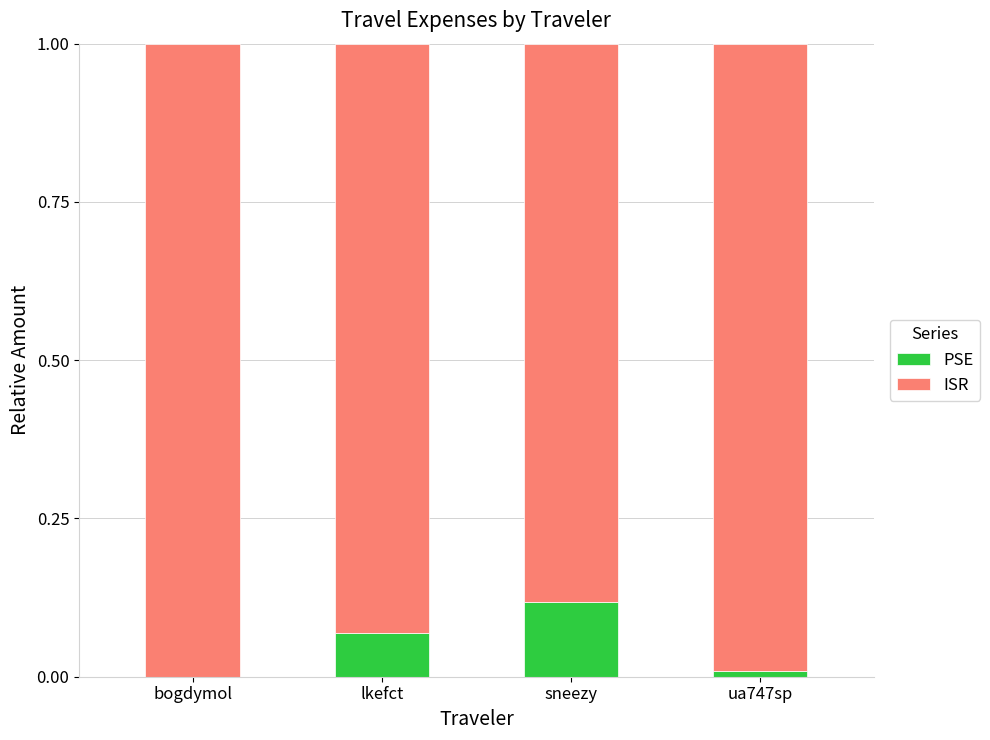

The value of PSE at ua747sp is 0.0. True or false?

True